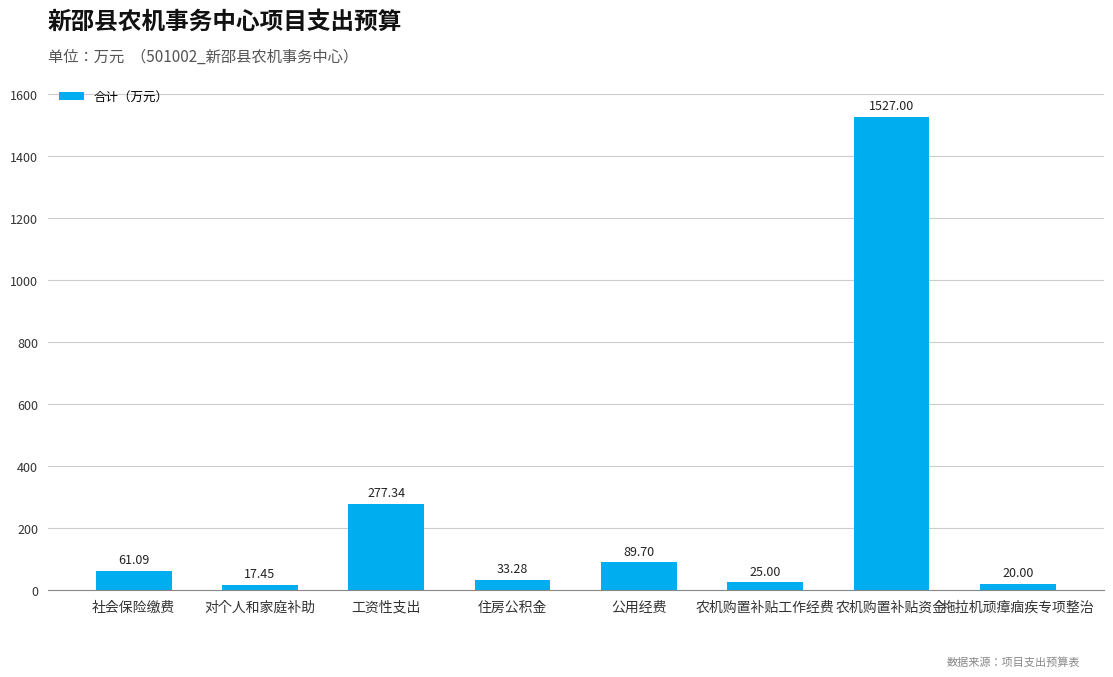

How many data points are above 61?

4